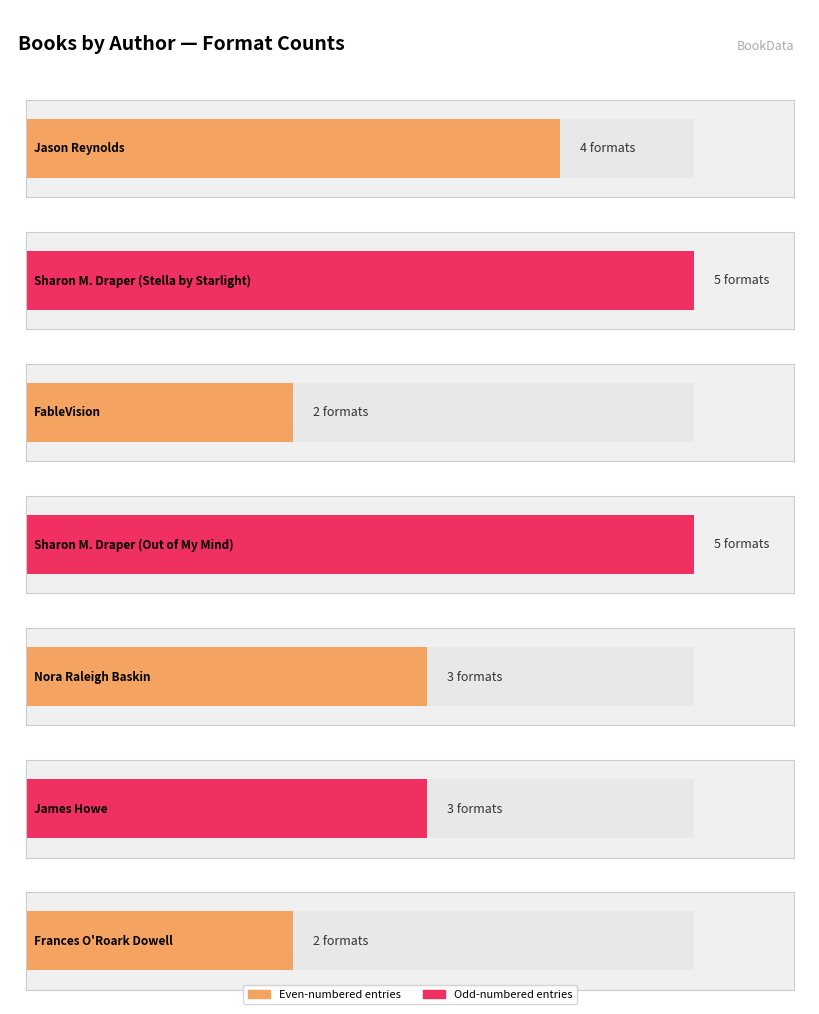

Rank the categories by value from highest to lowest.

Sharon M. Draper (Stella), Sharon M. Draper (Out of My Mind), Jason Reynolds, Nora Raleigh Baskin, James Howe, FableVision, Frances O'Roark Dowell